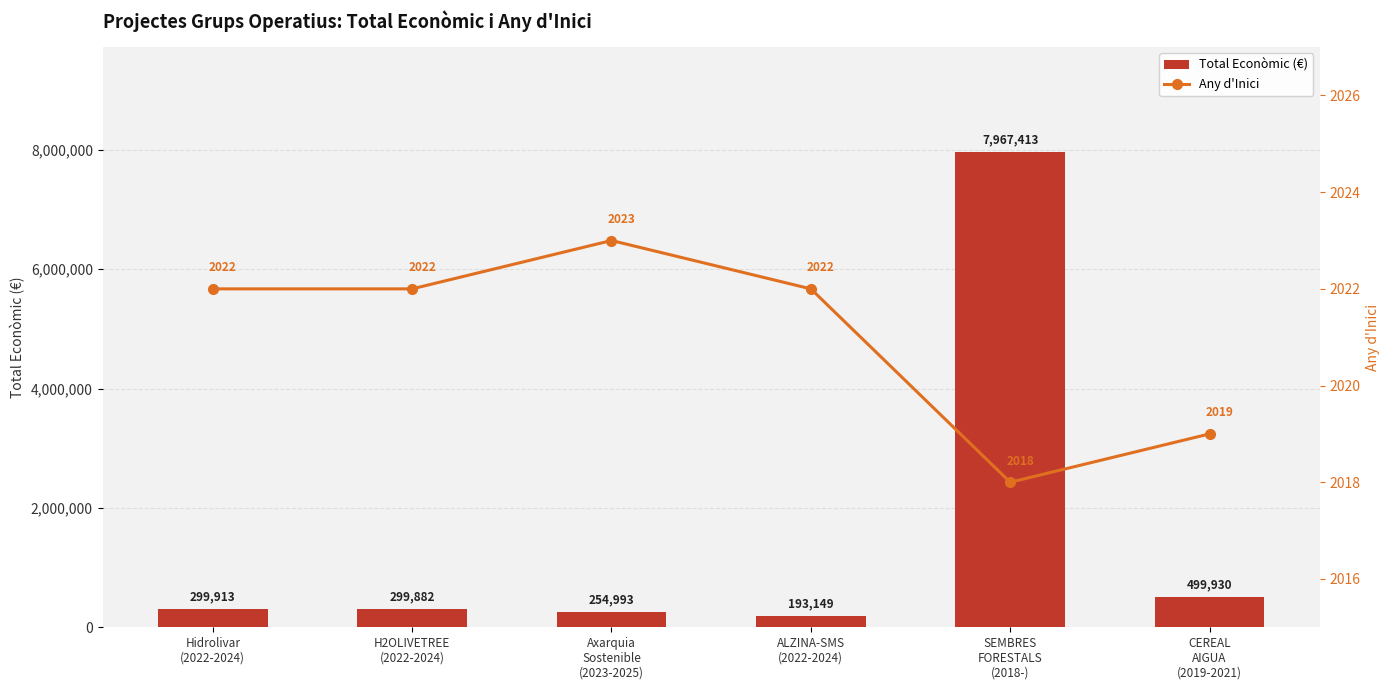

Which category has the highest value across all series?

SEMBRES
FORESTALS
(2018-)